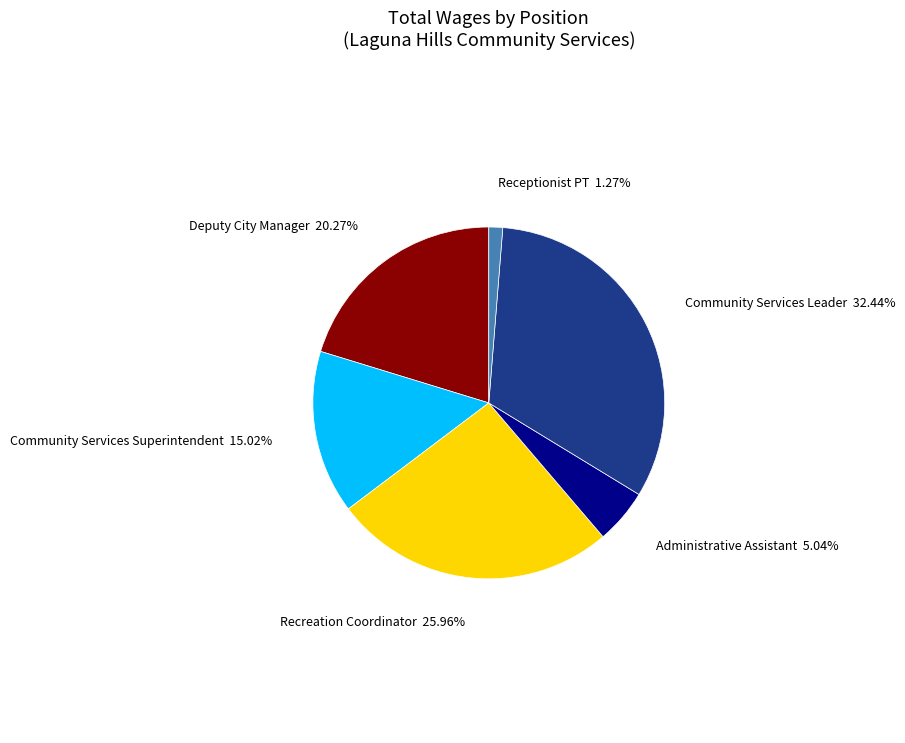

Is it true that Deputy City Manager is 20% of the pie?

True